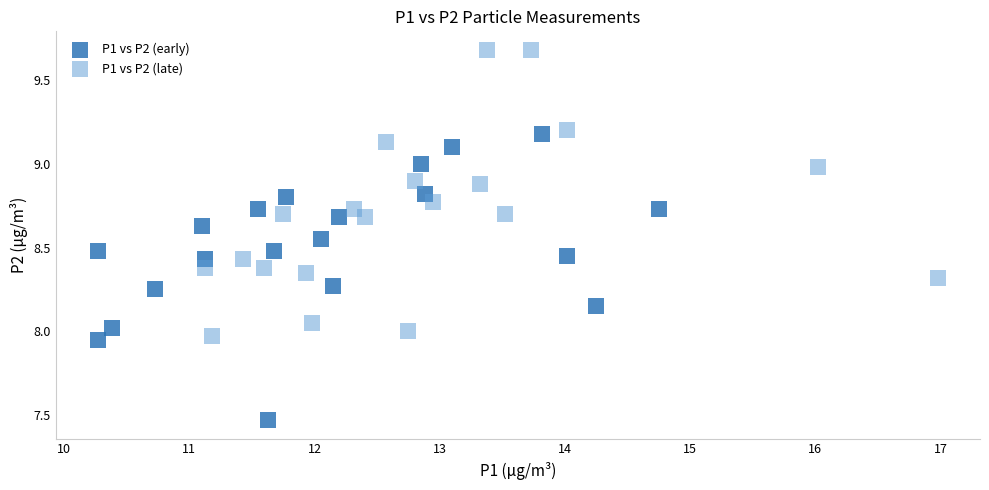

Which series reaches the minimum Y coordinate?

P1 vs P2 (early)